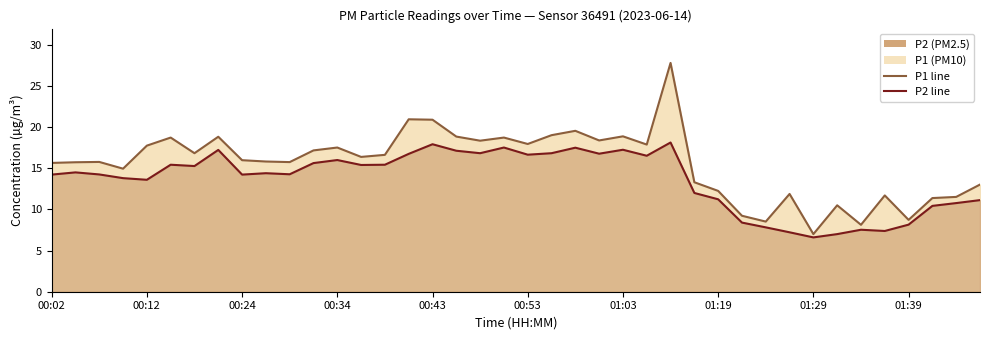

What is the label of the 39th point from the right?

00:04